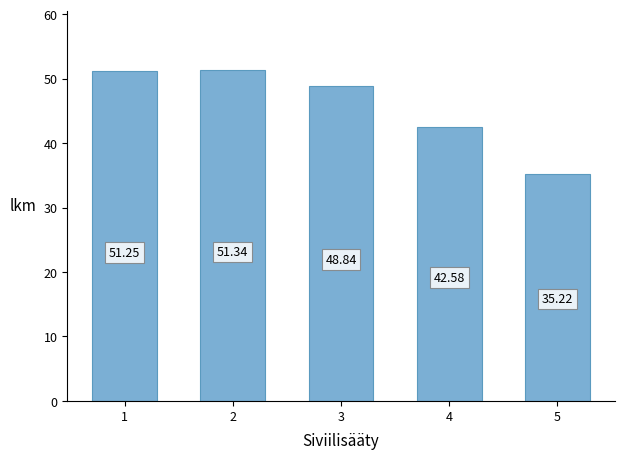

The chart shows a value of 78.0 at 1. True or false?

False